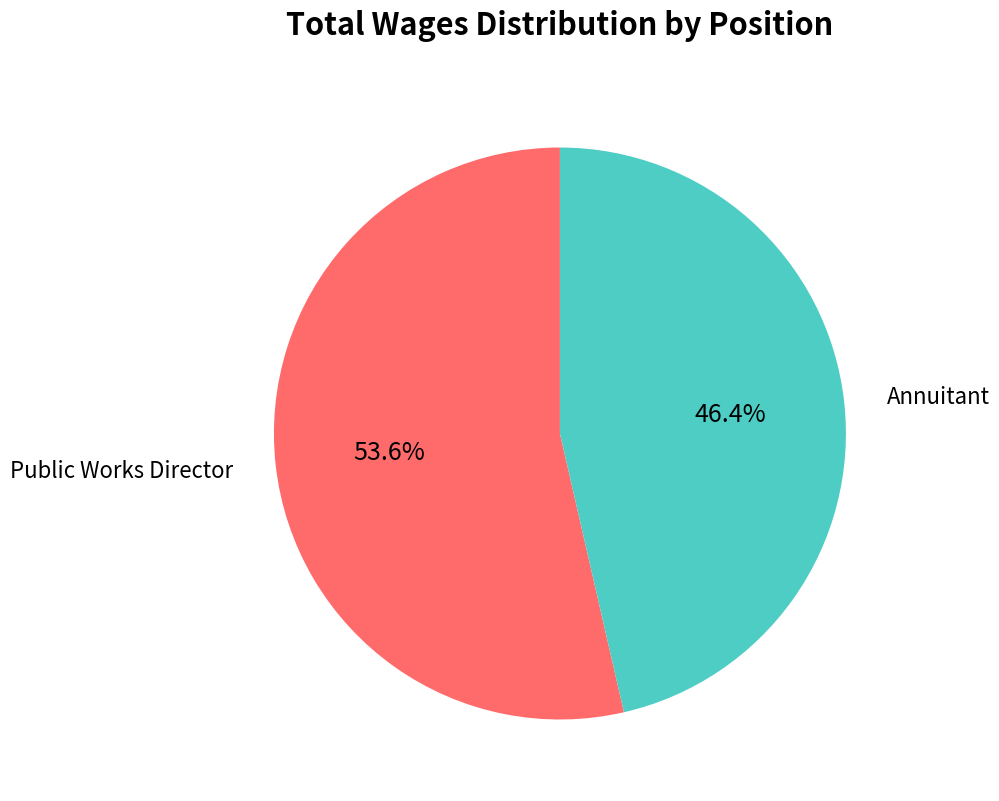

Is there any slice that represents more than half of the pie?

Yes